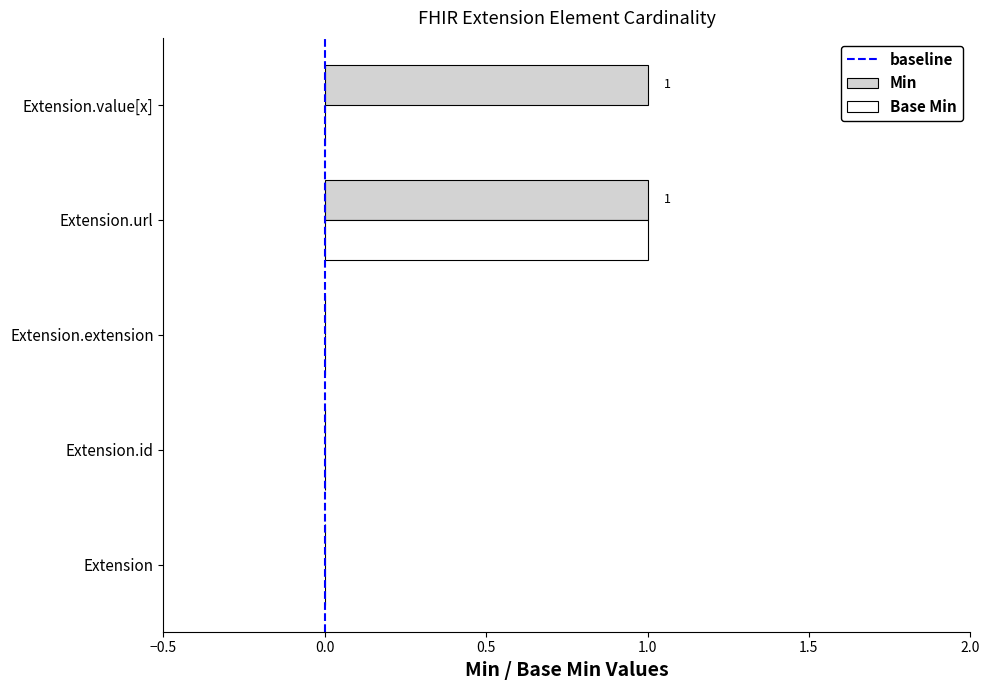

Between Extension.extension and Extension.value[x], which series saw the biggest shift?

Min